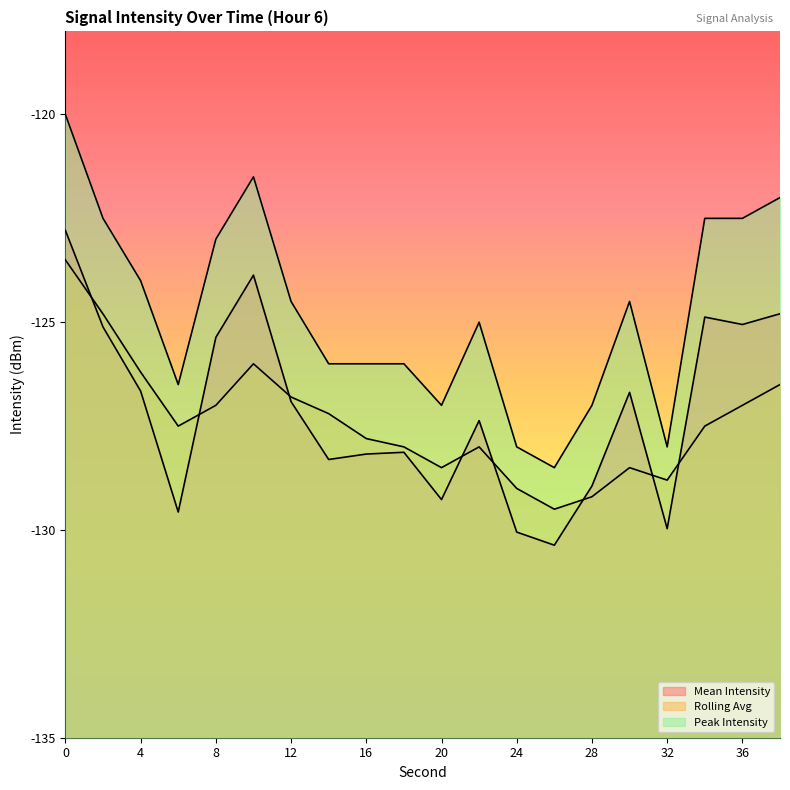

What is the approximate value of rolling_avg at 16?

-127.8